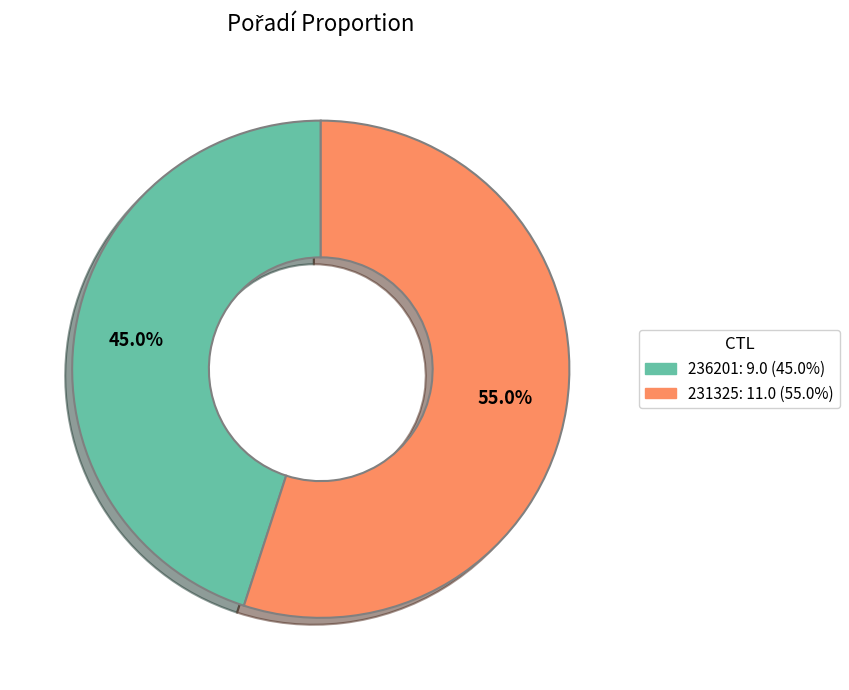

To the nearest percent, what is the difference between the 231325 and 236201 slice percentages?

10%